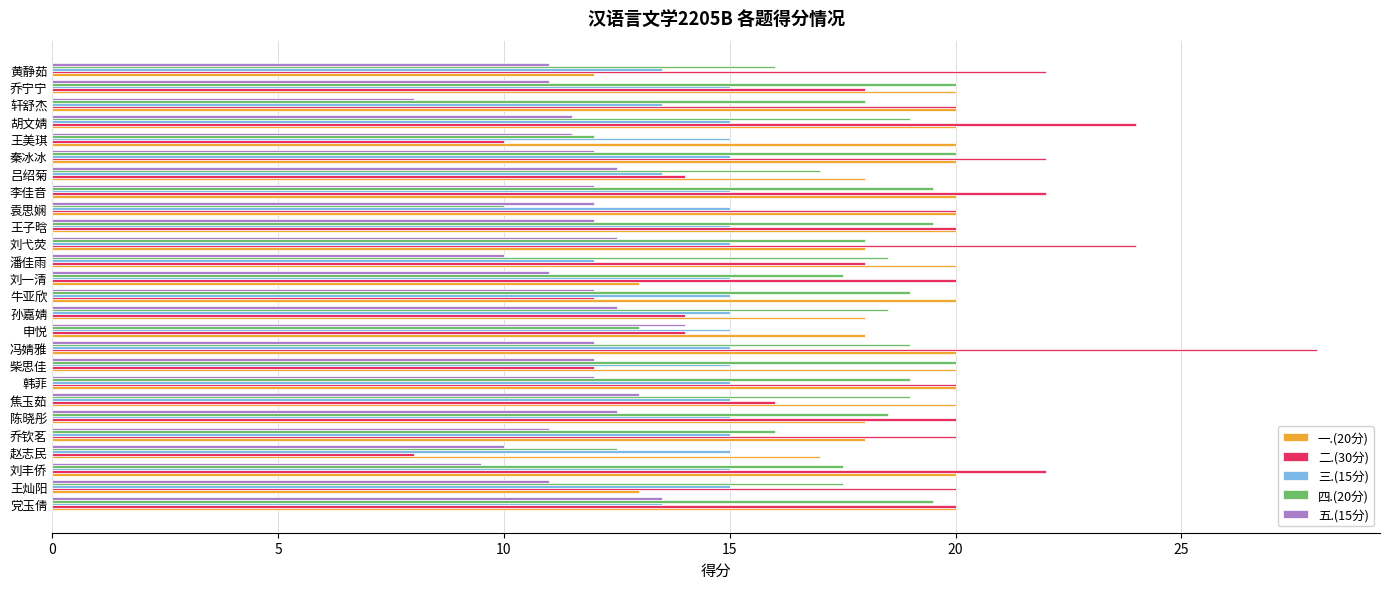

At which label does 五.(15分) reach its minimum?

轩舒杰